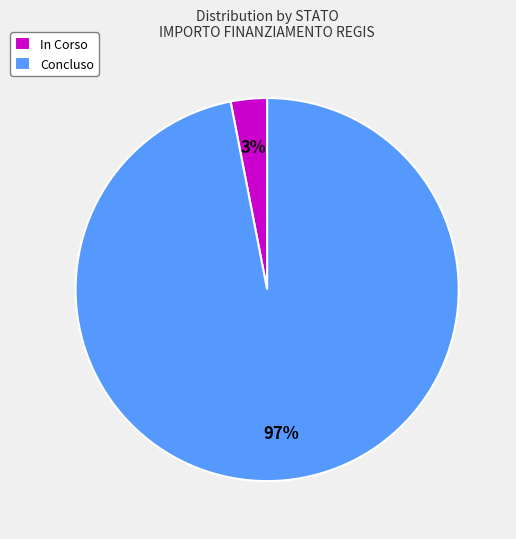

Between Concluso and In Corso, which is larger?

Concluso